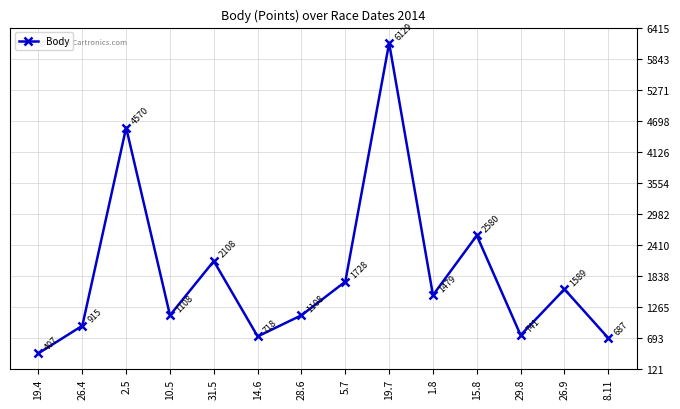

Does the chart display data point markers on the line(s)?

Yes